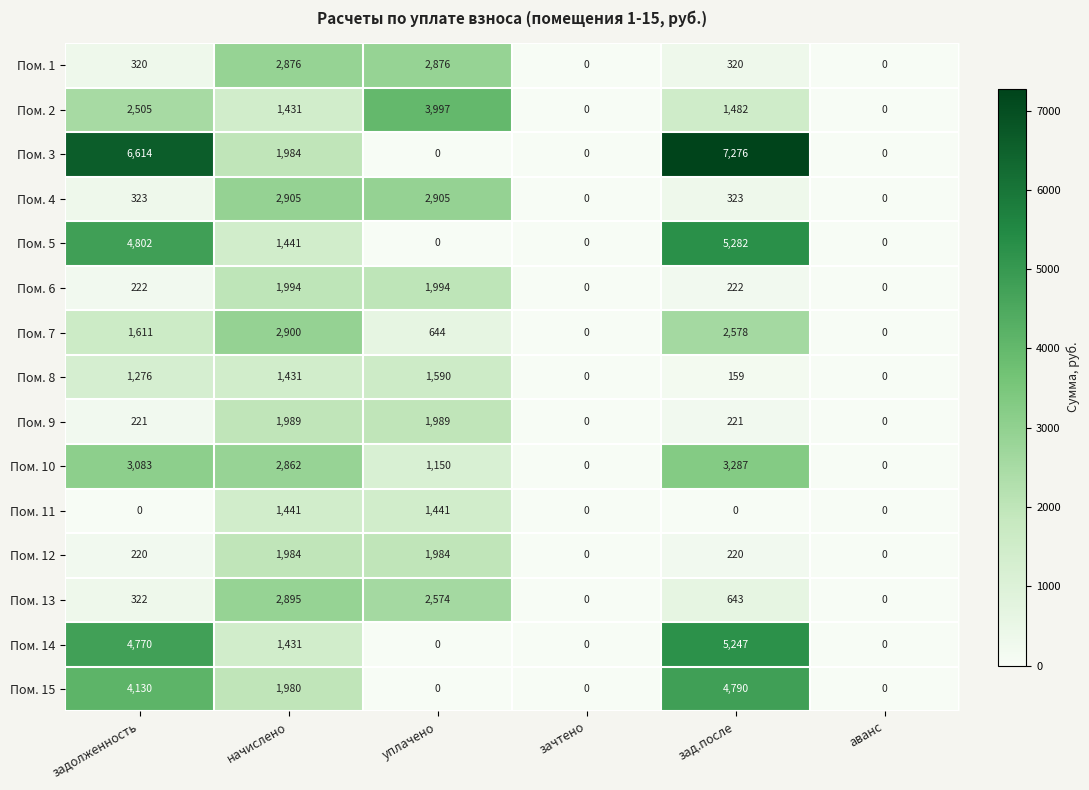

At which label is Пом. 13 closest to 1447?

зад.после